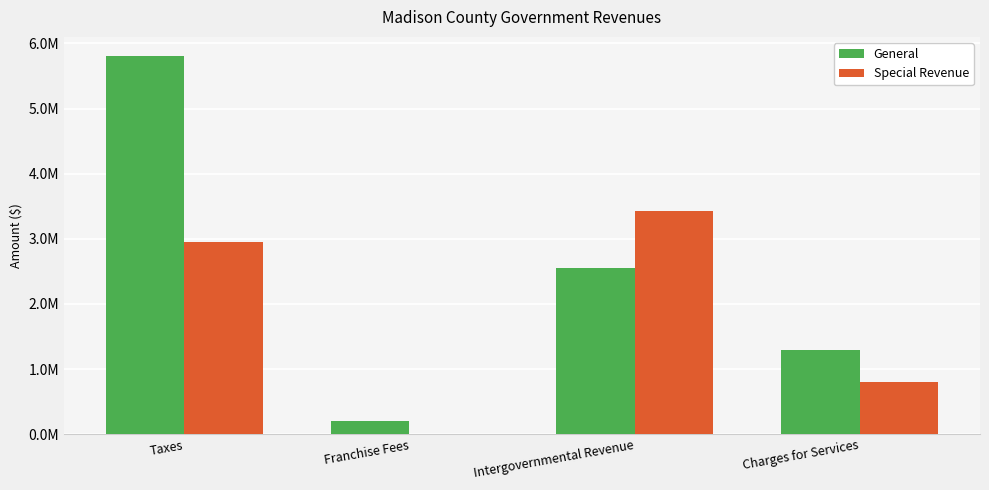

What are all the series names shown in the legend?

General, Special Revenue